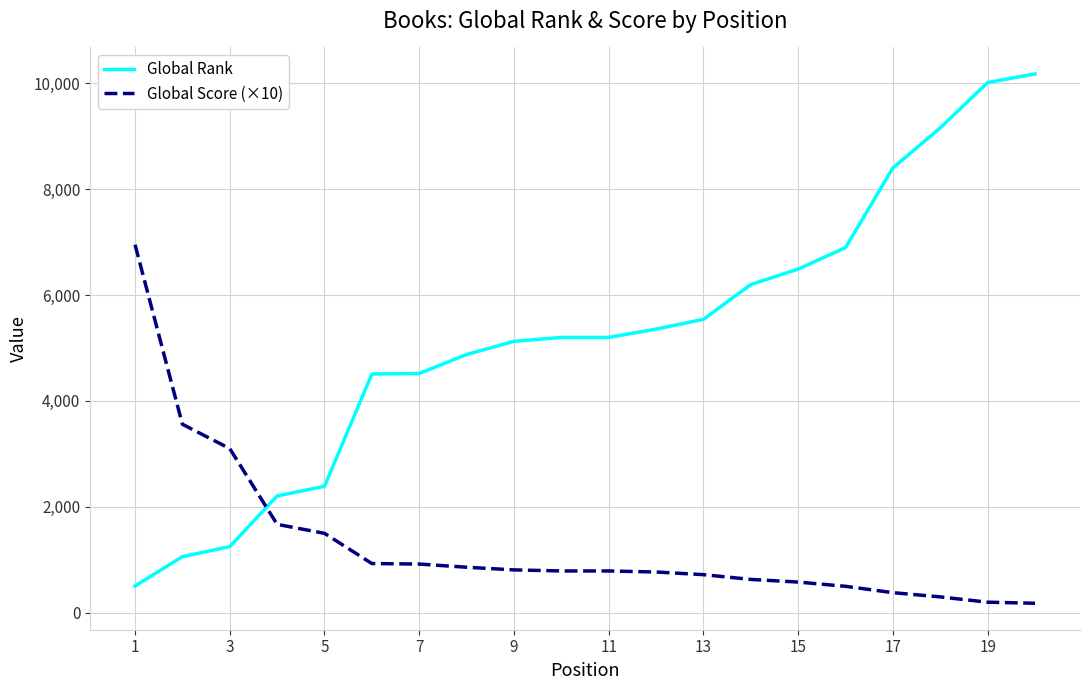

Which series has the largest total across all categories?

Global Rank